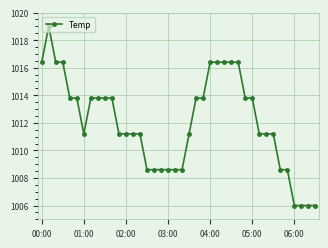

What is the difference between the maximum and minimum values?

13.0